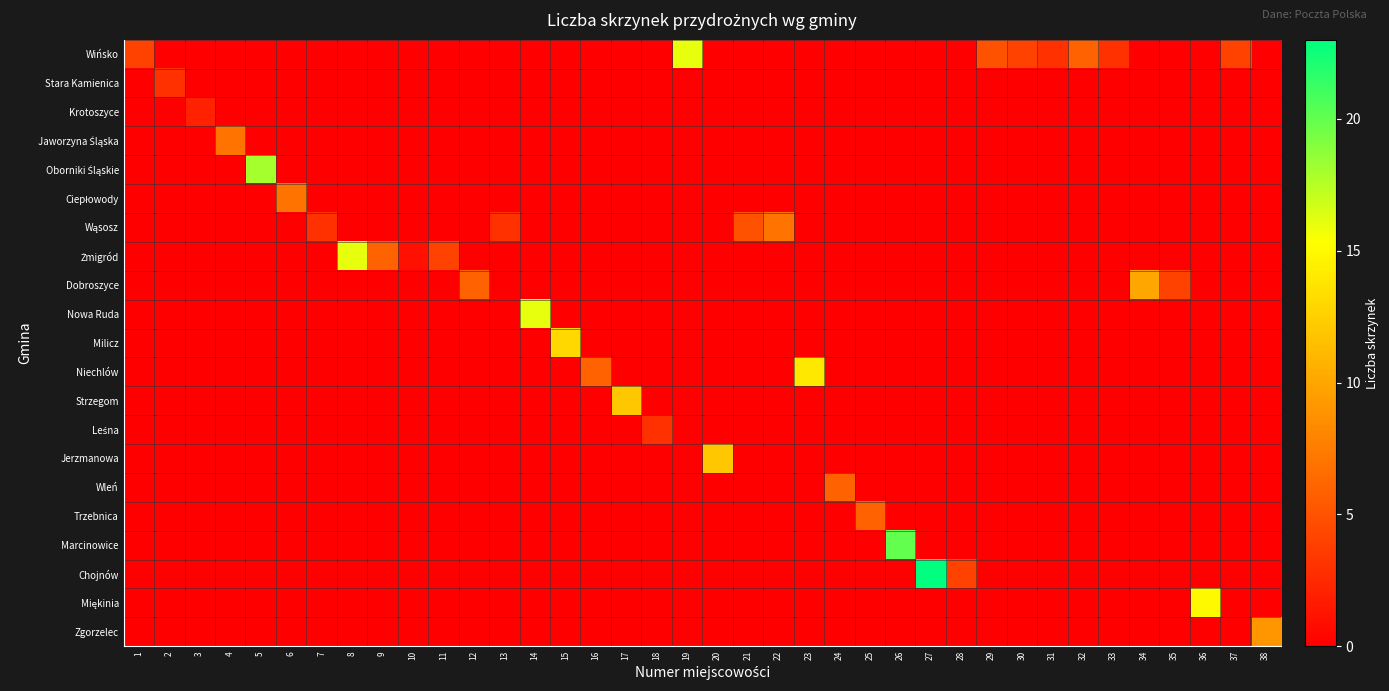

Which series changed the most between 13 and 27?

row_18